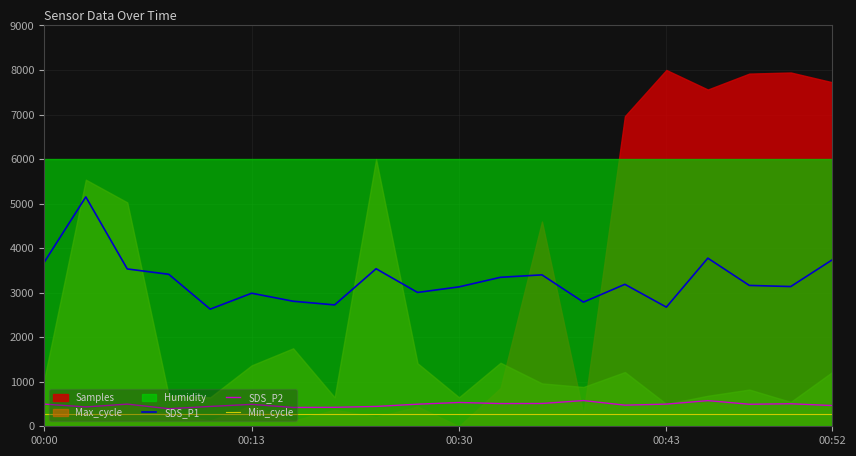

What is the maximum value for SDS_P2?

577.6